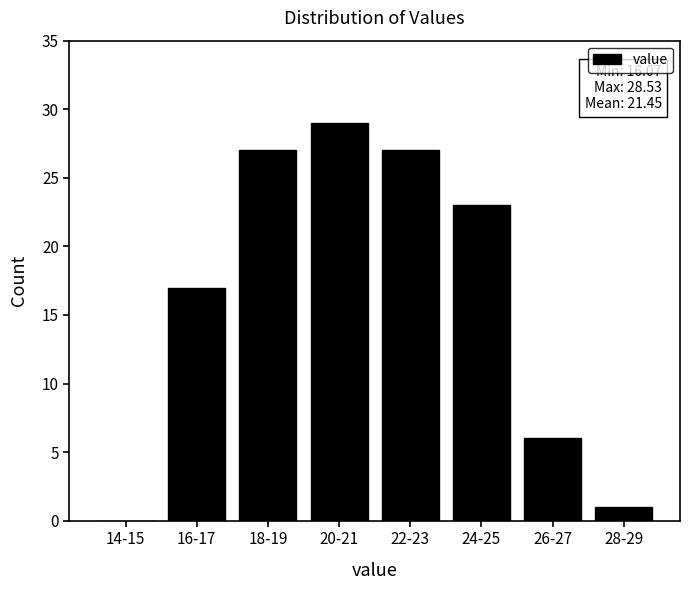

Reading left to right, list all the values displayed in this chart.

14-15=0	16-17=17	18-19=27	20-21=29	22-23=27	24-25=23	26-27=6	28-29=1